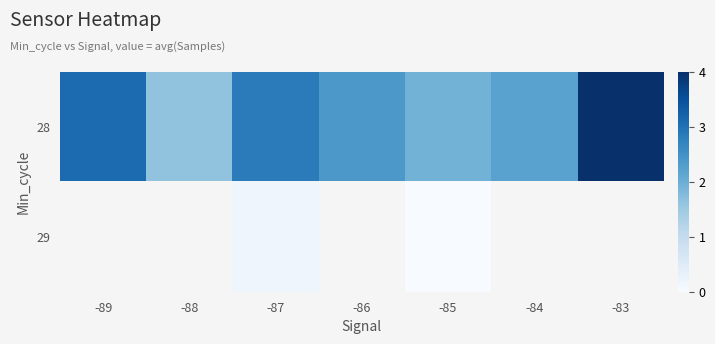

How many categories are shown in the chart?

7